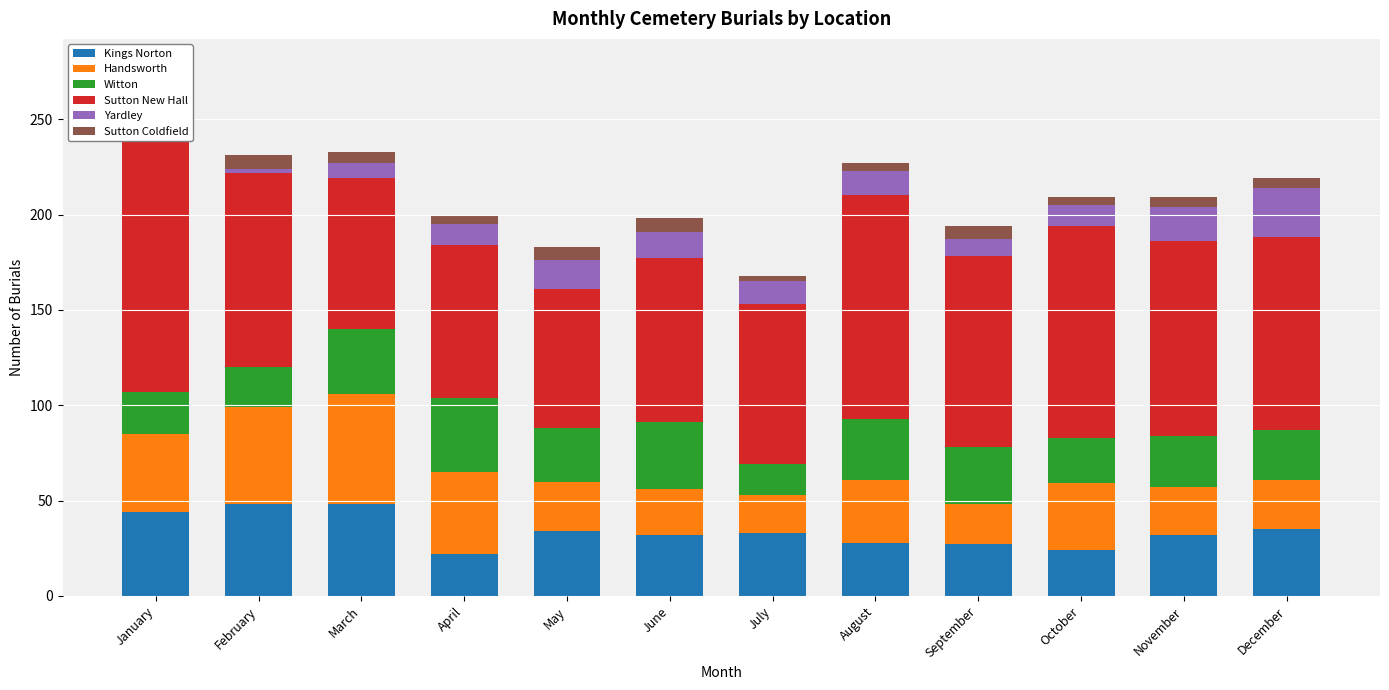

What are all the series names shown in the legend?

Kings Norton, Handsworth, Witton, Sutton New Hall, Yardley, Sutton Coldfield